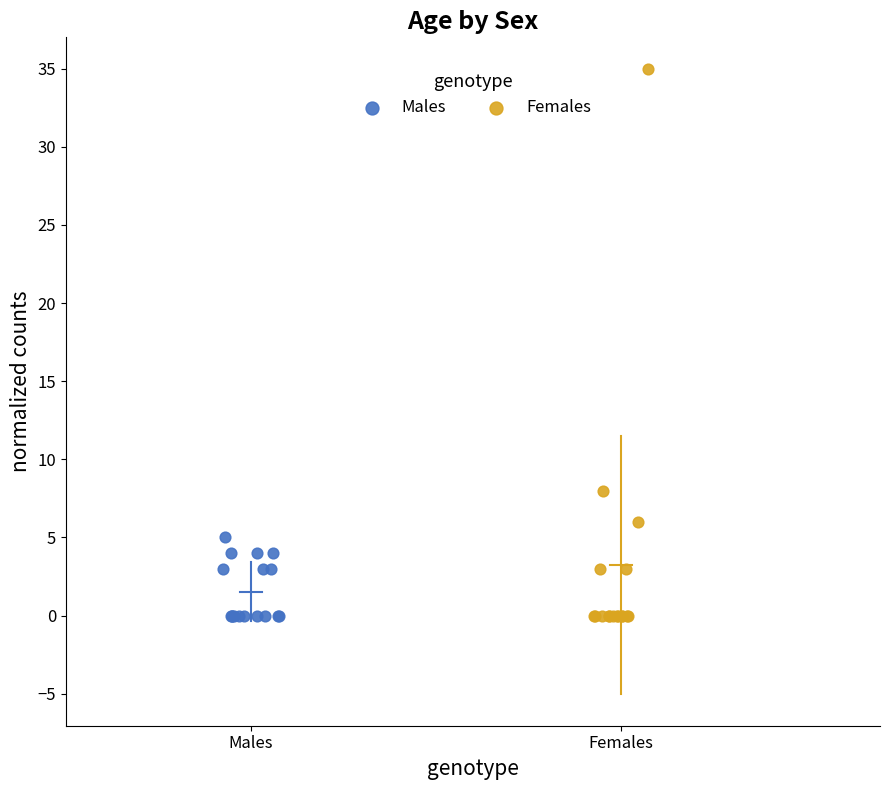

Which series has the widest spread of Y values?

Females